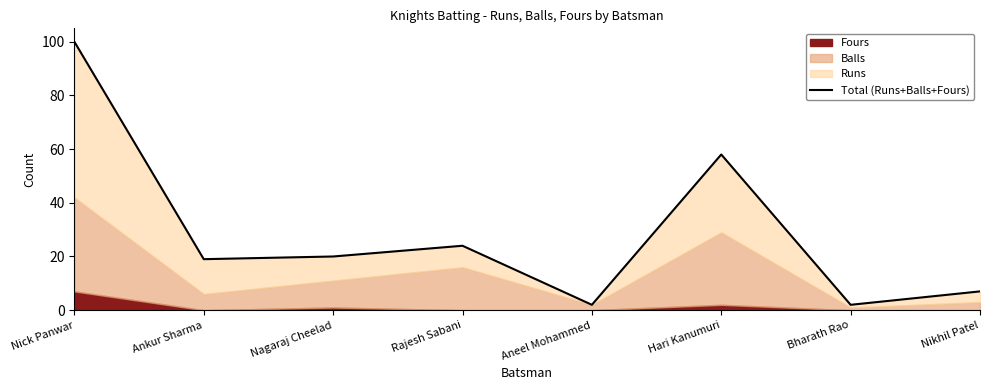

Reading left to right, transcribe all the data shown in this chart.

Nick Panwar=100	Ankur Sharma=19	Nagaraj Cheelad=20	Rajesh Sabani=24	Aneel Mohammed=2	Hari Kanumuri=58	Bharath Rao=2	Nikhil Patel=7